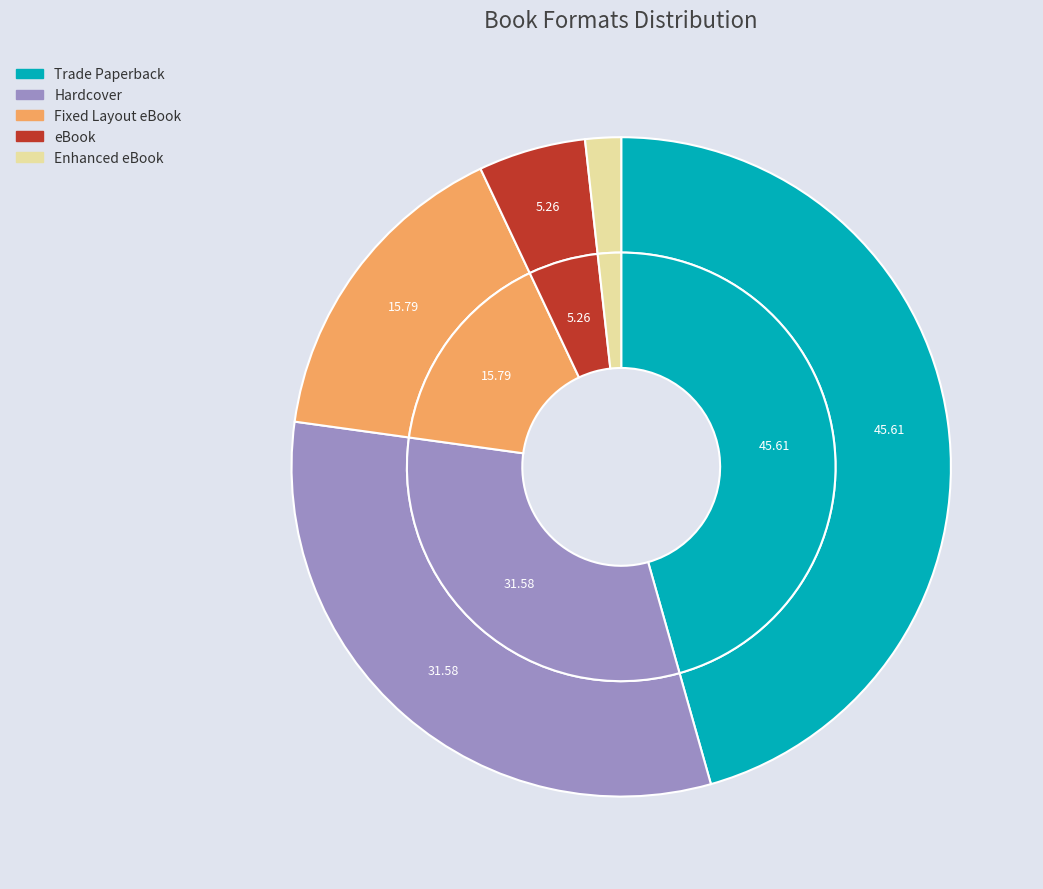

Is it true that Fixed Layout eBook is 16% of the pie?

True